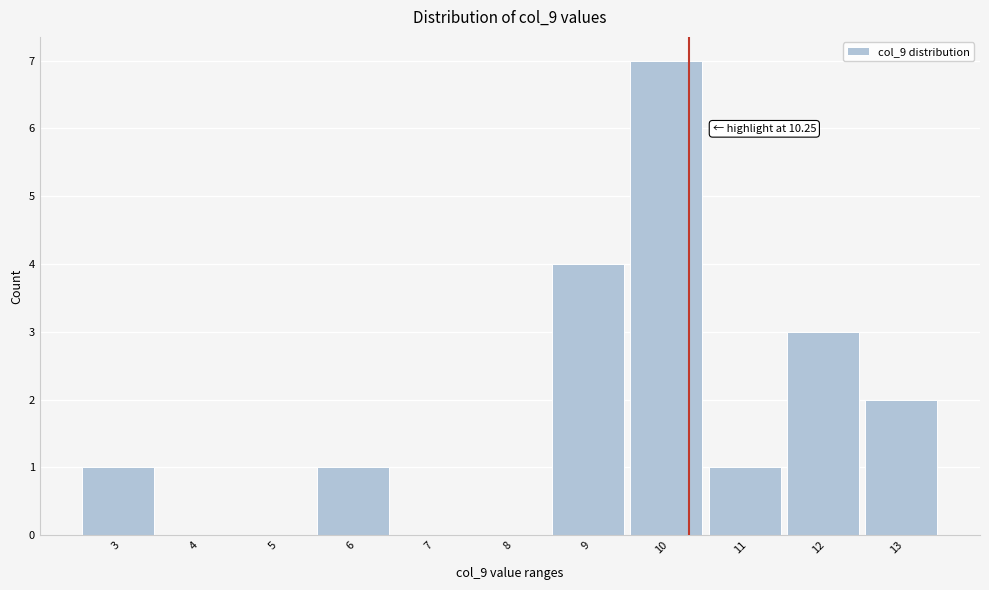

Which range on the x-axis has the tallest bar?

9.5 to 10.5